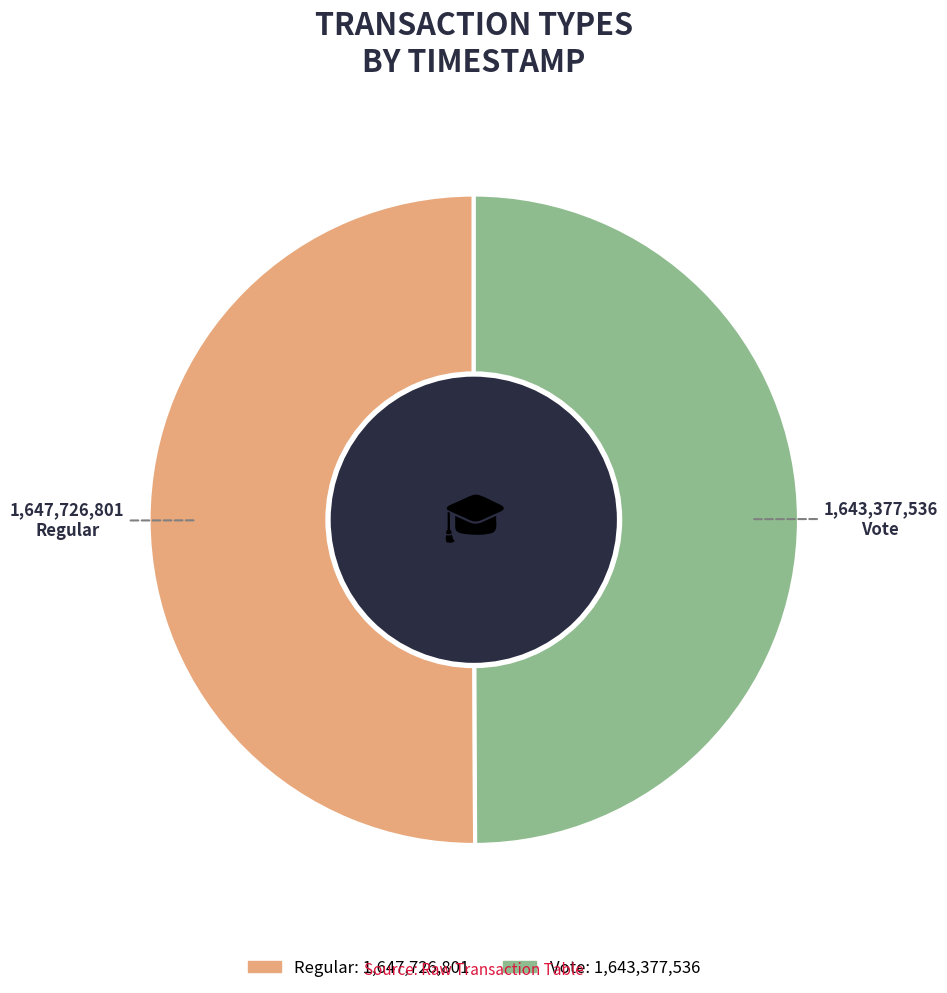

Approximately how many times larger is the value at Regular compared to Vote?

1.0